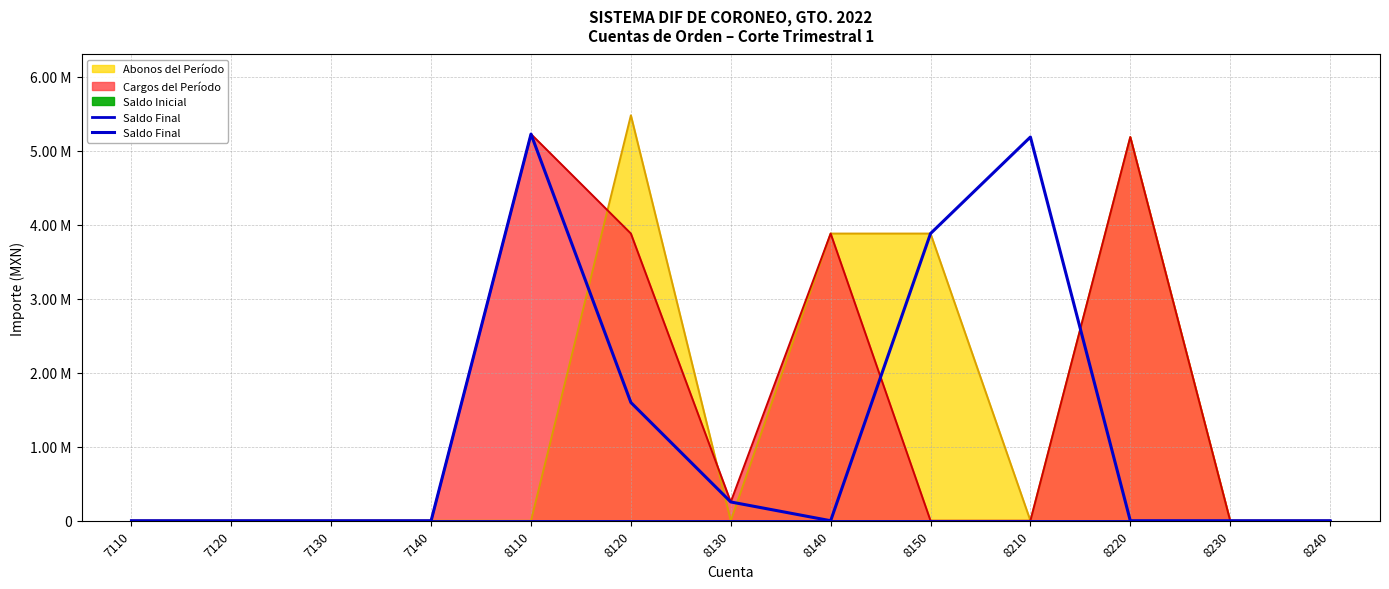

Reading left to right, what are all the values shown in this chart?

0.0	0.0	0.0	0.0	5225986.2	1598092.7	253701.1	0.0	3881594.7	5185986.2	0.0	0.0	0.0